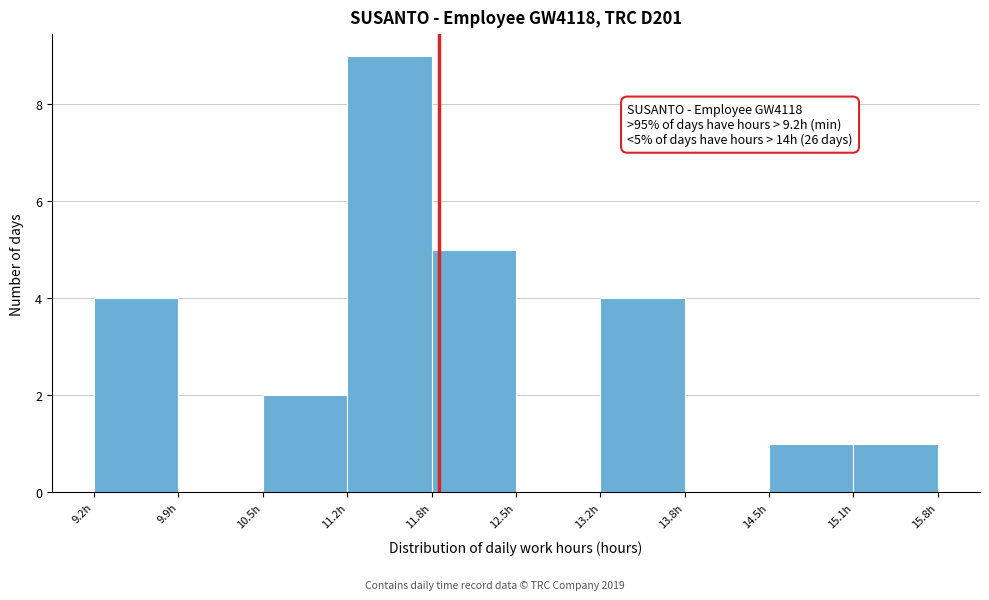

Which range on the x-axis has the tallest bar?

11.2 to 11.8